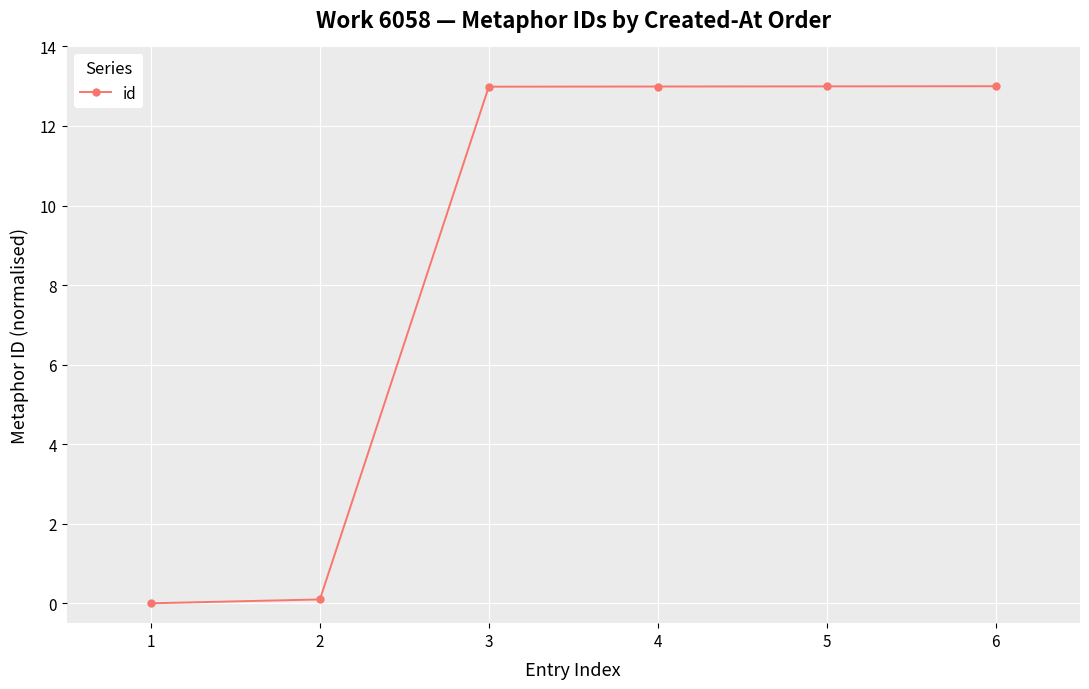

Is it true that the value at 5 is 3.5?

False